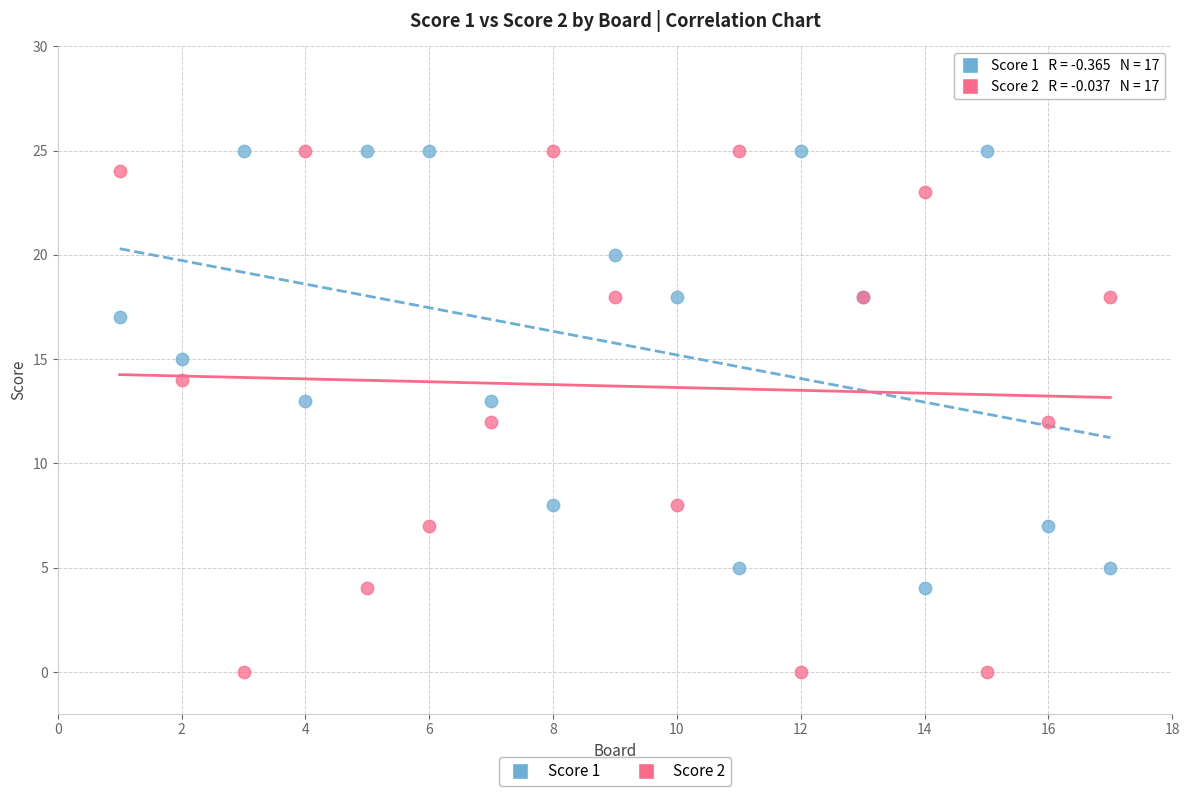

Which series reaches the minimum Y coordinate?

Score 2